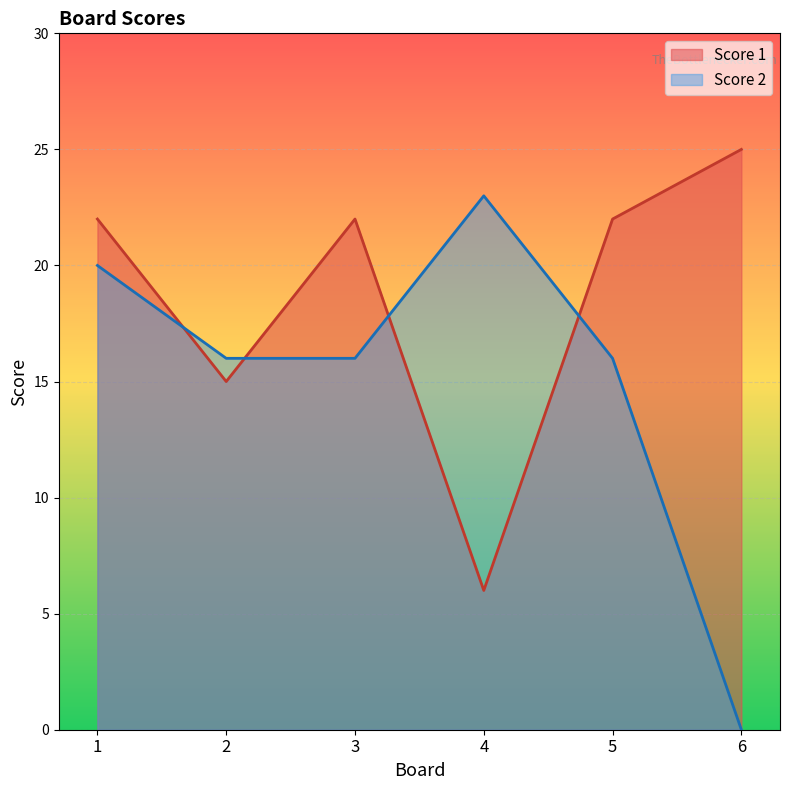

True or false: Score 2 has a value of 16 at 5.

True